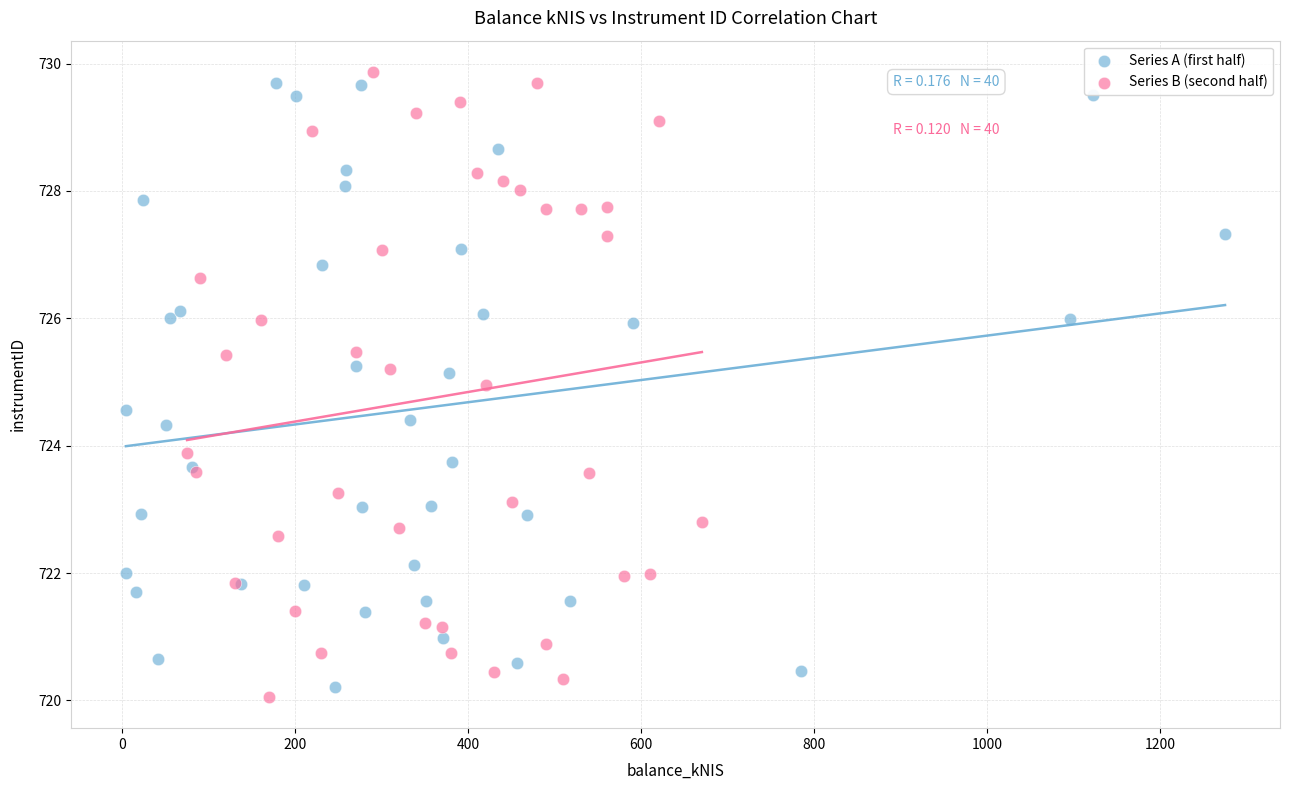

Which series contains the highest Y value?

Series B (second half)